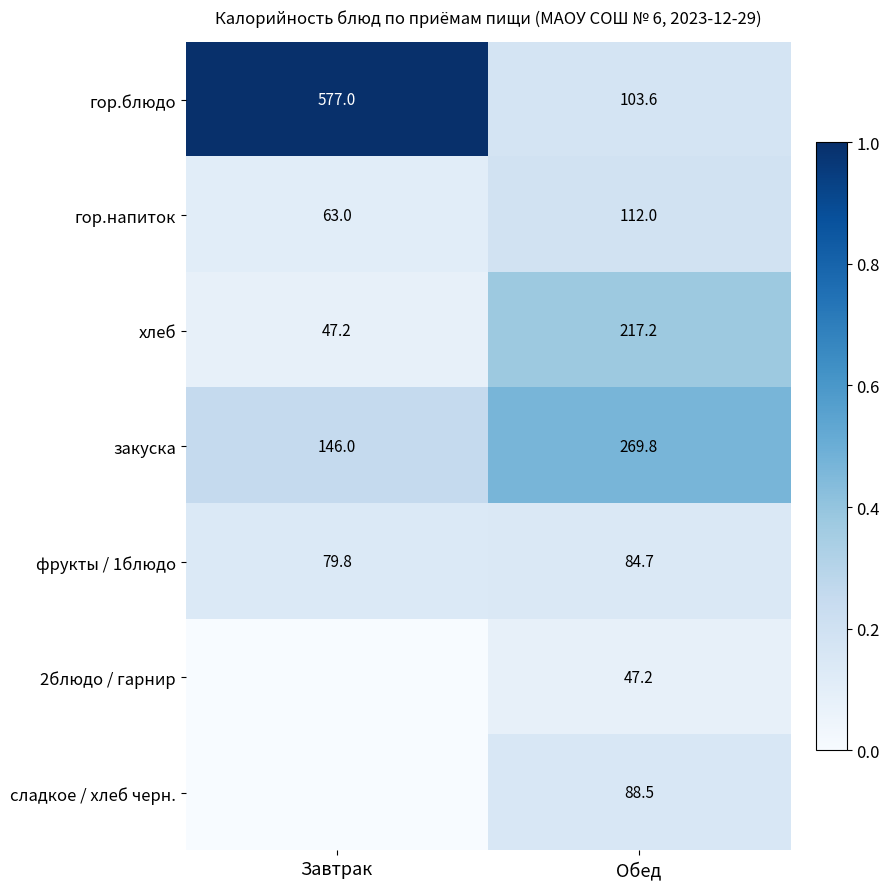

At which label does закуска first exceed 269?

Обед